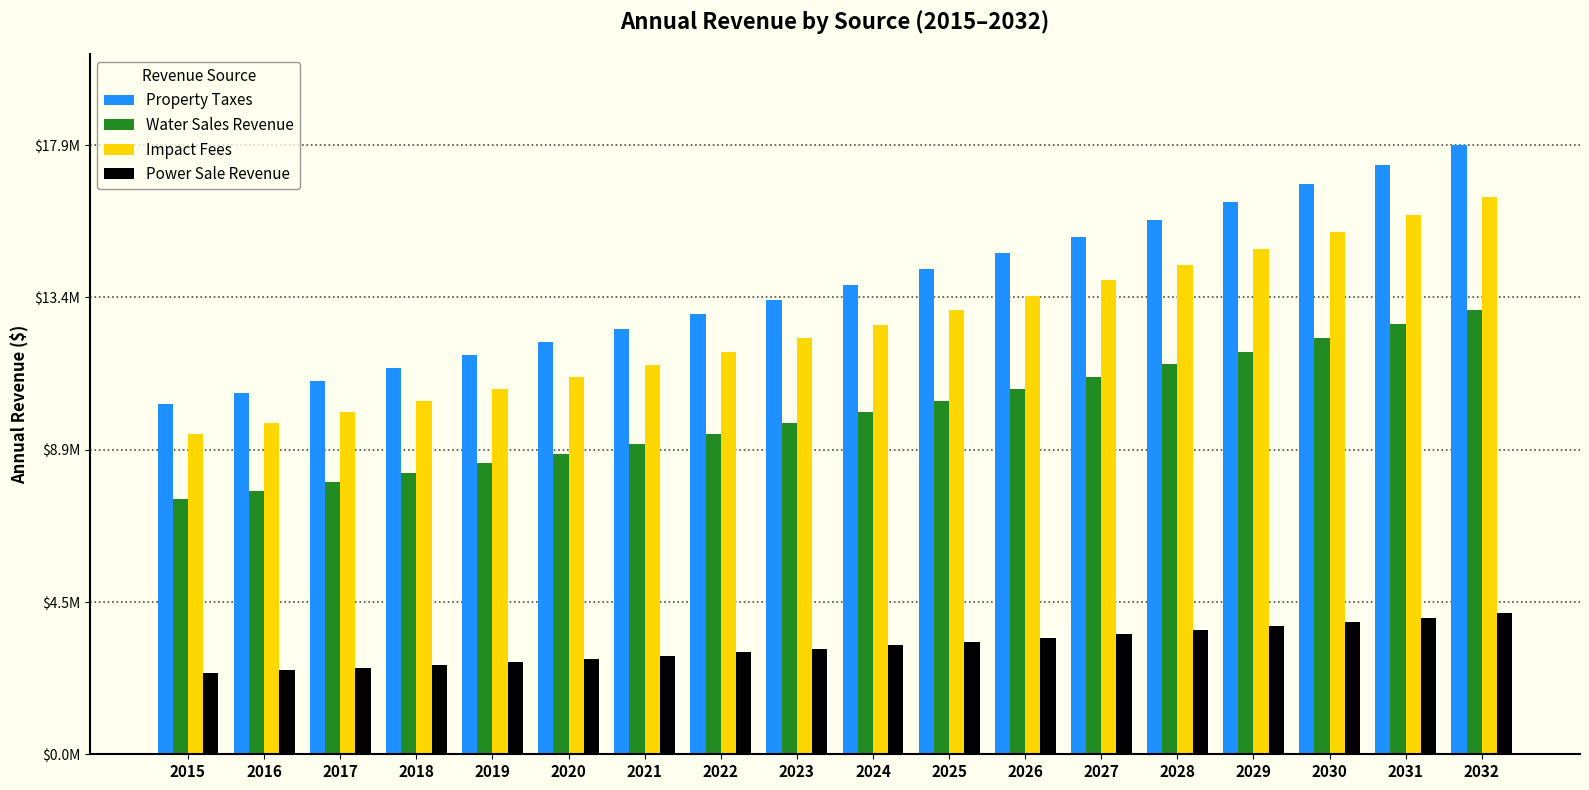

What are all the series names shown in the legend?

Property Taxes, Water Sales Revenue, Impact Fees, Power Sale Revenue